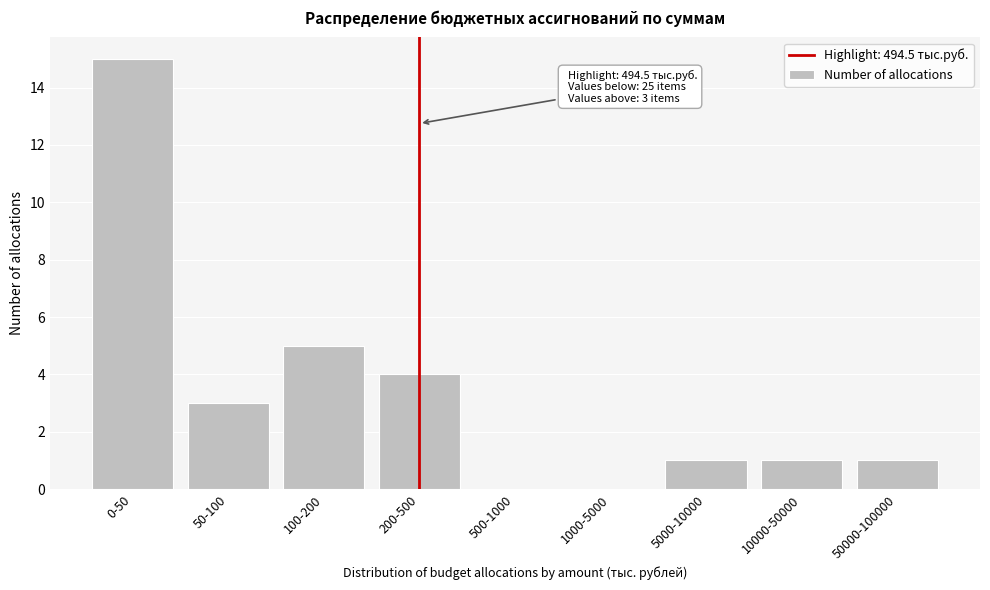

Reading left to right, extract all data points from this chart.

0-50=15	50-100=3	100-200=5	200-500=4	500-1000=0	1000-5000=0	5000-10000=1	10000-50000=1	50000-100000=1